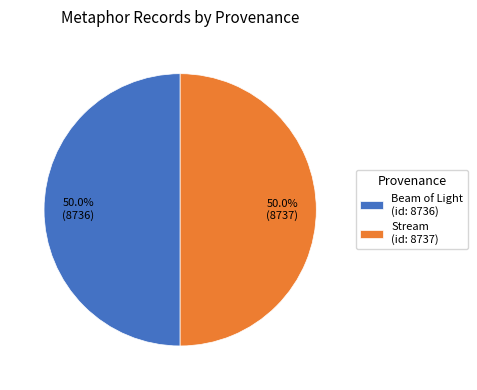

Approximately how many times larger is the value at Stream (id: 8737) compared to Beam of Light (id: 8736)?

1.0